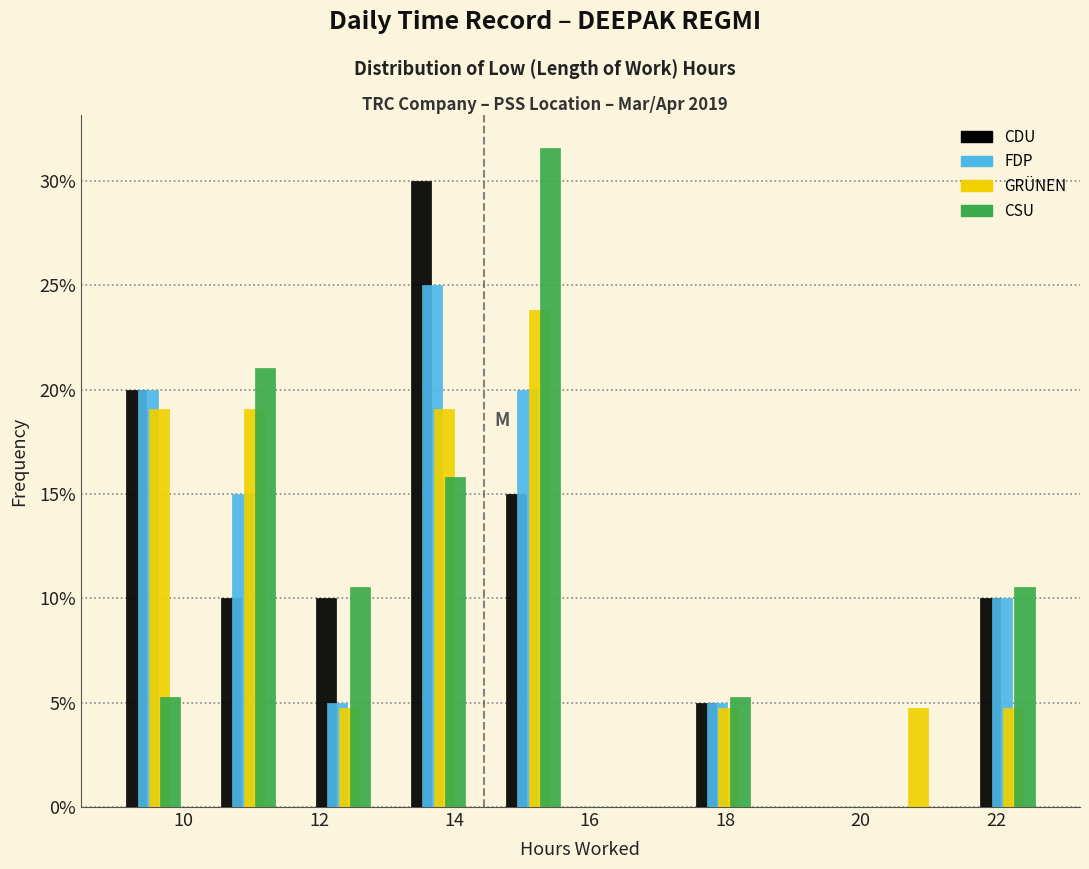

Reading left to right, list every range on the x-axis with the height of the bar of each series over it. Neither the bar edges nor the heights are printed on the chart, so give them approximately, as read against the axes.

8.8 to 10.2: CDU=20.0	FDP=20.0	GRÜNEN=19.0	CSU=5.5
10.2 to 11.6: CDU=10.0	FDP=15.0	GRÜNEN=19.0	CSU=21.0
11.6 to 13.0: CDU=10.0	FDP=5.0	GRÜNEN=5.0	CSU=10.5
13.0 to 14.4: CDU=30.0	FDP=25.0	GRÜNEN=19.0	CSU=16.0
14.4 to 15.8: CDU=15.0	FDP=20.0	GRÜNEN=24.0	CSU=31.5
15.8 to 17.2: CDU=0	FDP=0	GRÜNEN=0	CSU=0
17.2 to 18.6: CDU=5.0	FDP=5.0	GRÜNEN=5.0	CSU=5.5
18.6 to 20.0: CDU=0	FDP=0	GRÜNEN=0	CSU=0
20.0 to 21.4: CDU=0	FDP=0	GRÜNEN=5.0	CSU=0
21.4 to 22.8: CDU=10.0	FDP=10.0	GRÜNEN=5.0	CSU=10.5